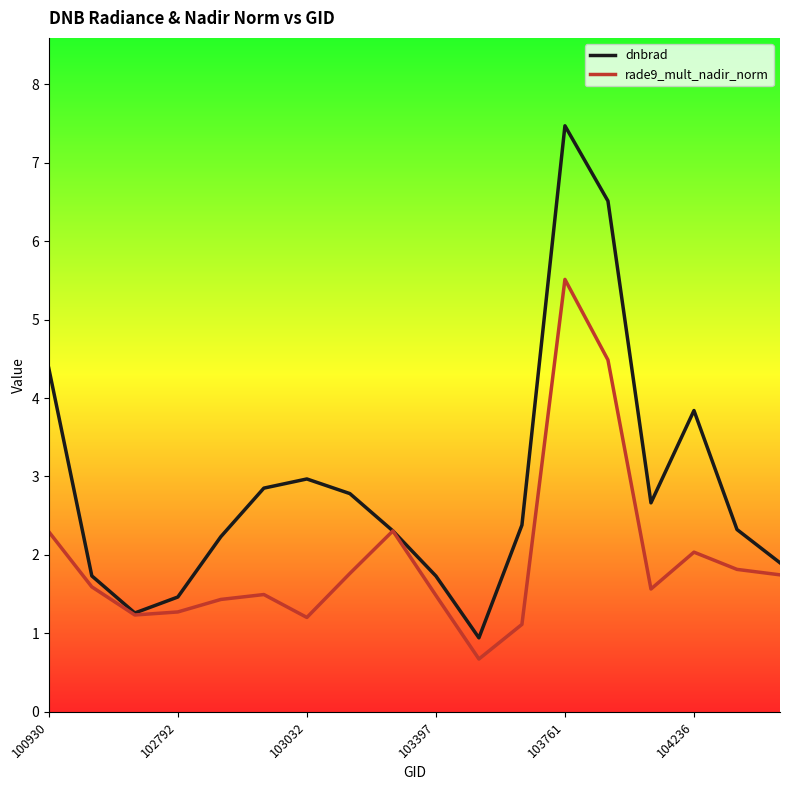

Rank the series by their average value, from lowest to highest.

rade9_mult_nadir_norm, dnbrad